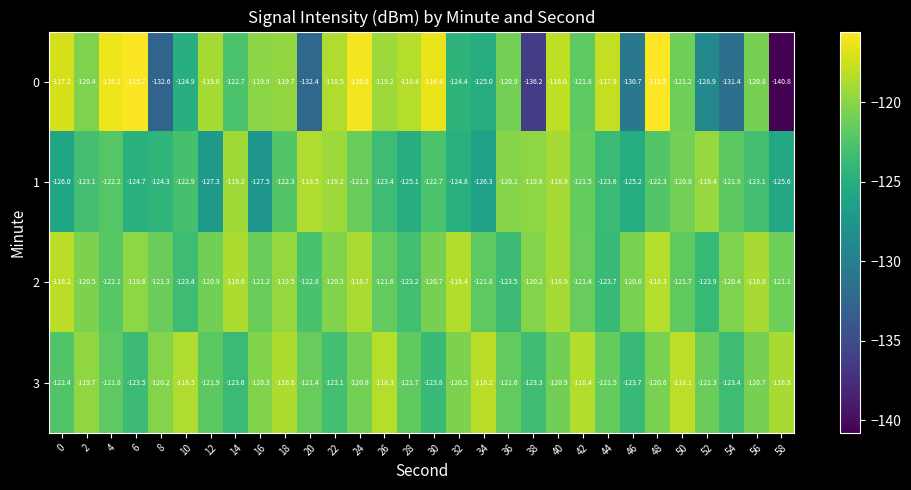

The 2 series shows -51.1 at 2. True or false?

False